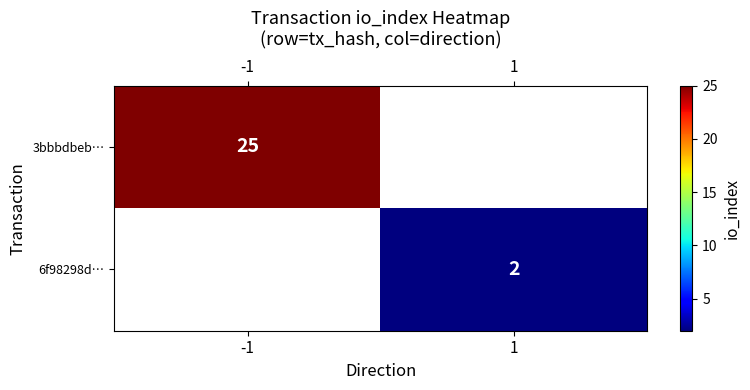

The 6f98298d… series shows 2 at 1. True or false?

True